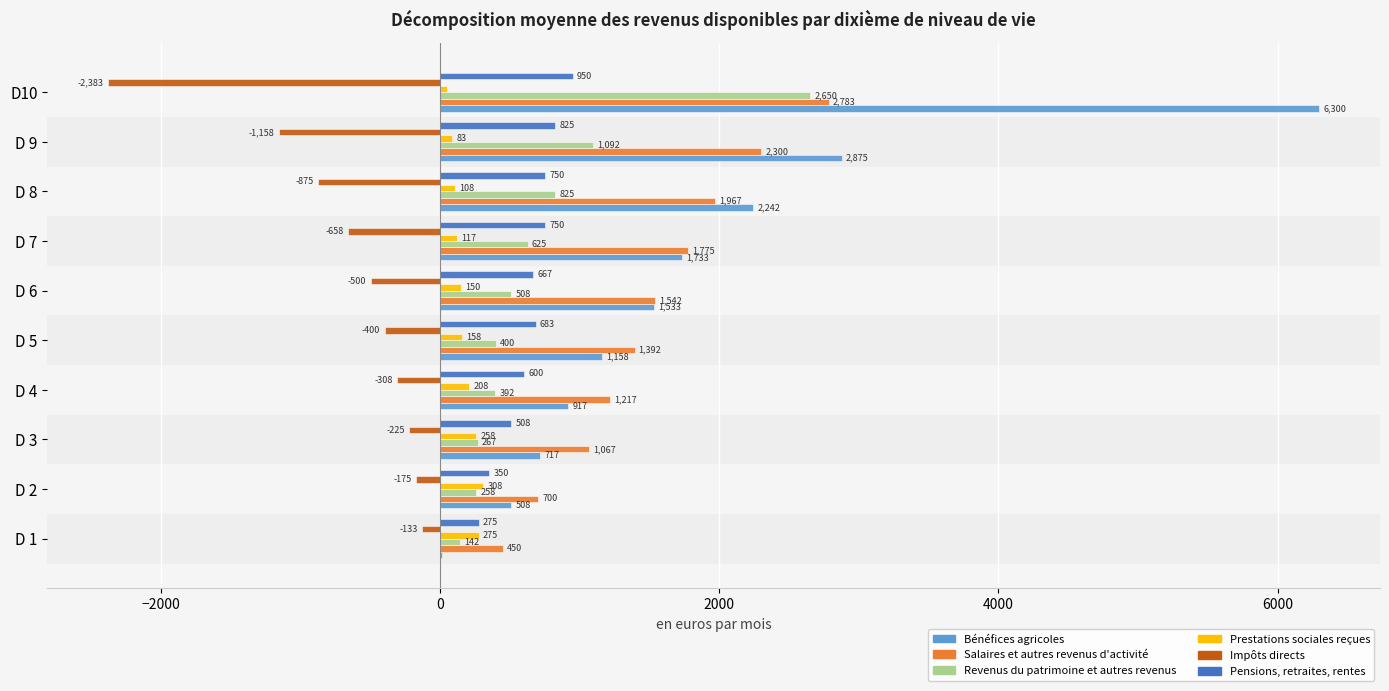

Is it true that Bénéfices agricoles equals 1017.8 at D 6?

False